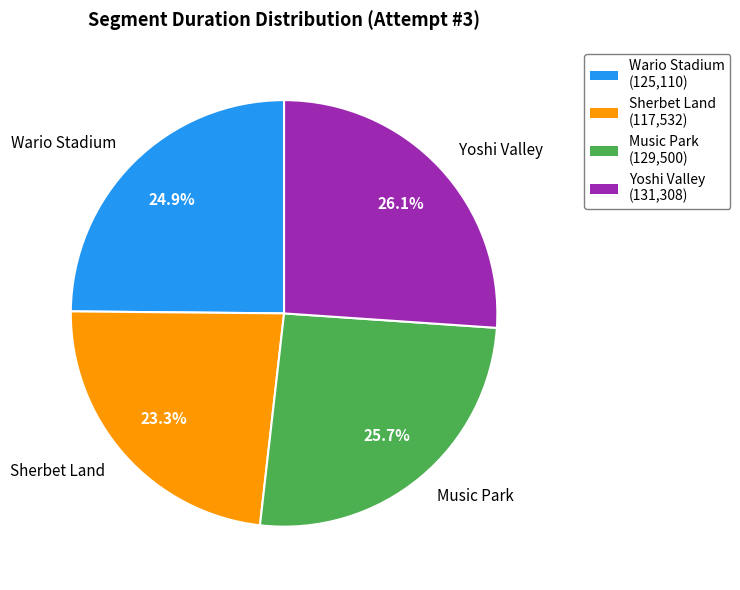

How many slices are in this pie chart?

4